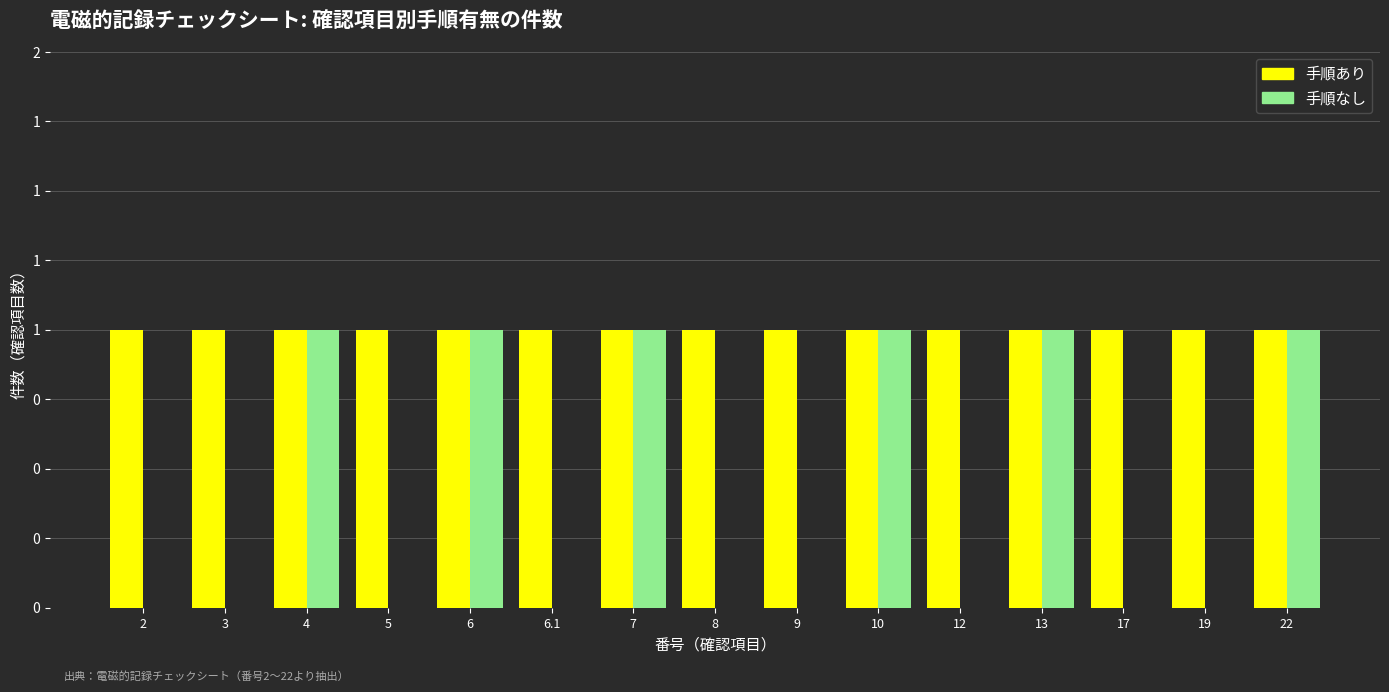

What are all the series names shown in the legend?

手順あり, 手順なし